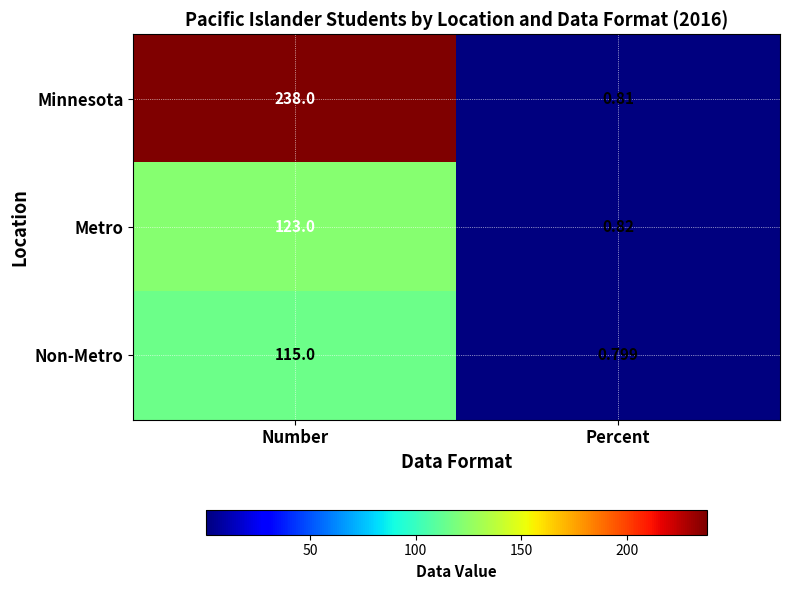

Rank the series by their maximum value, from highest to lowest.

Minnesota, Metro, Non-Metro